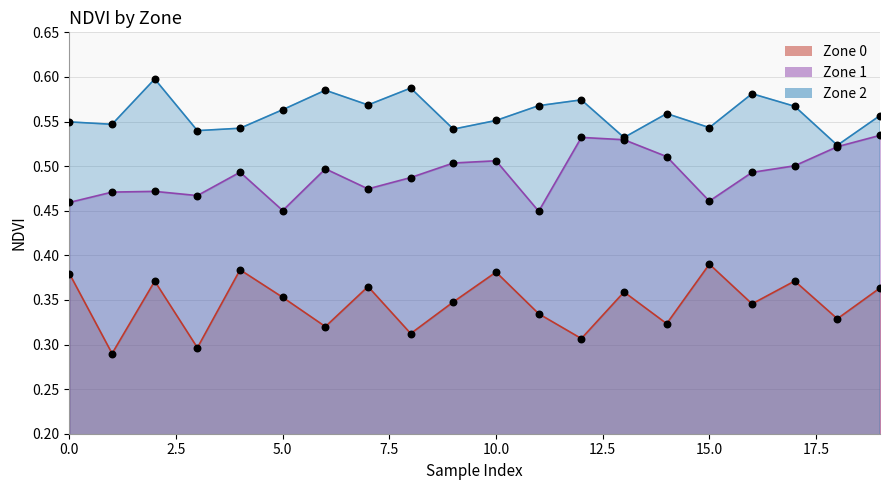

What are all the series names shown in the legend?

Zone 0, Zone 1, Zone 2